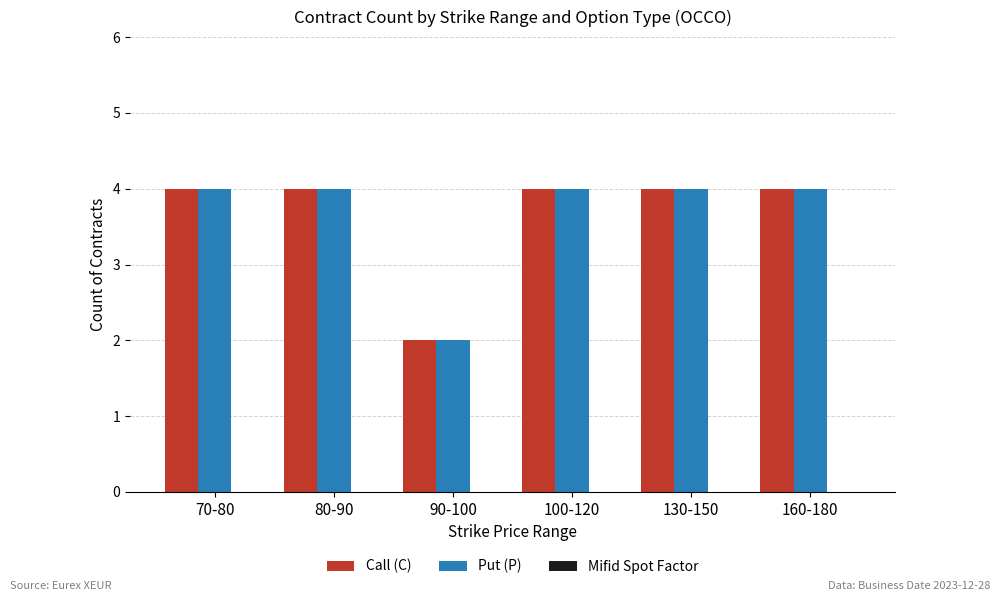

What is the label of the 3rd bar from the left?

90-100